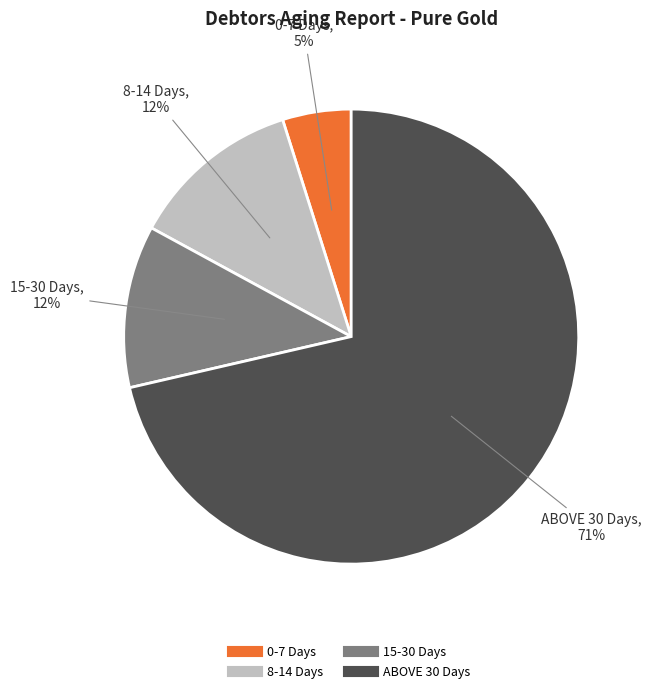

Do 15-30 Days and 0-7 Days together represent more than half of the pie?

No